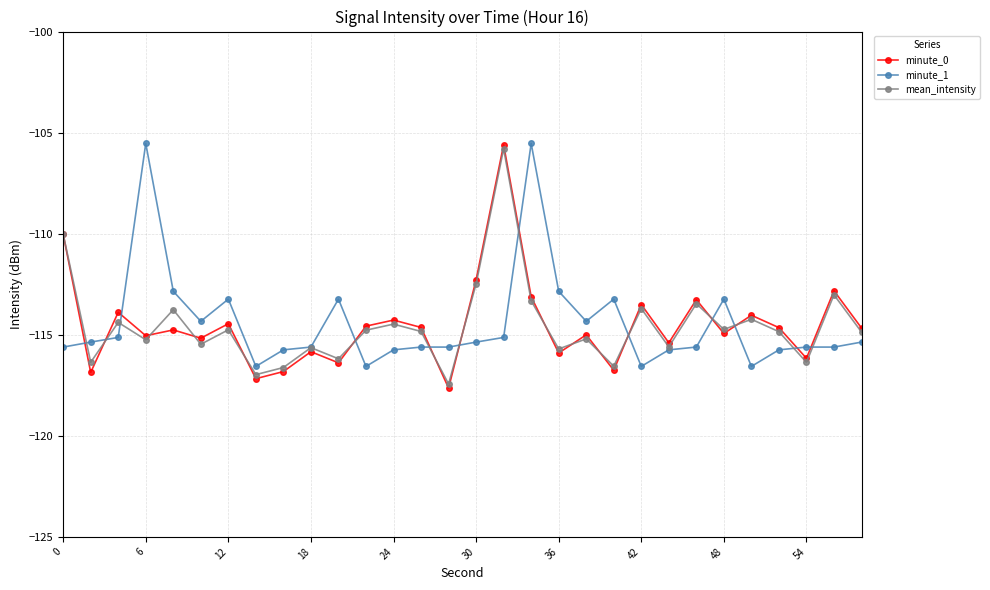

What is the value of the mean_intensity point at the 20th from the left?

-115.2